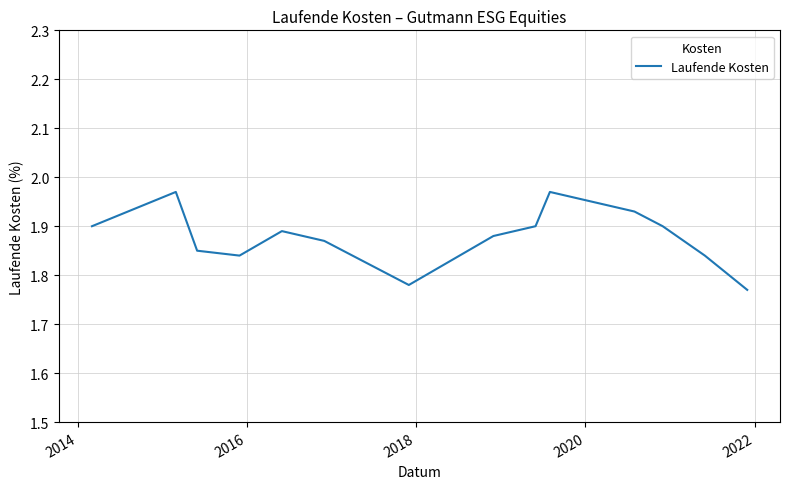

Count the number of categories in the chart.

14